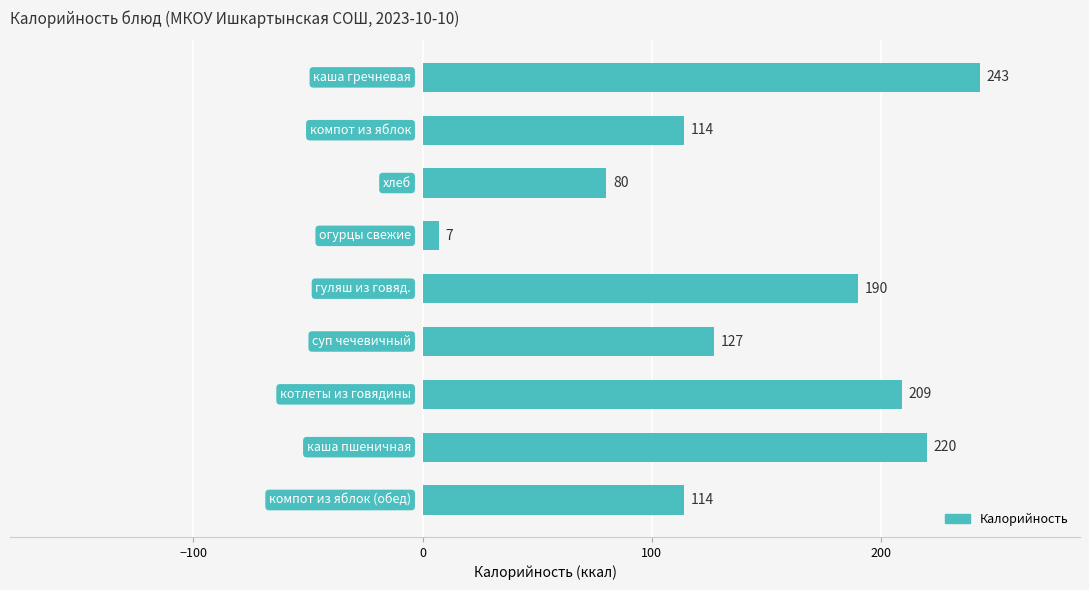

Does the chart contain any negative values?

No